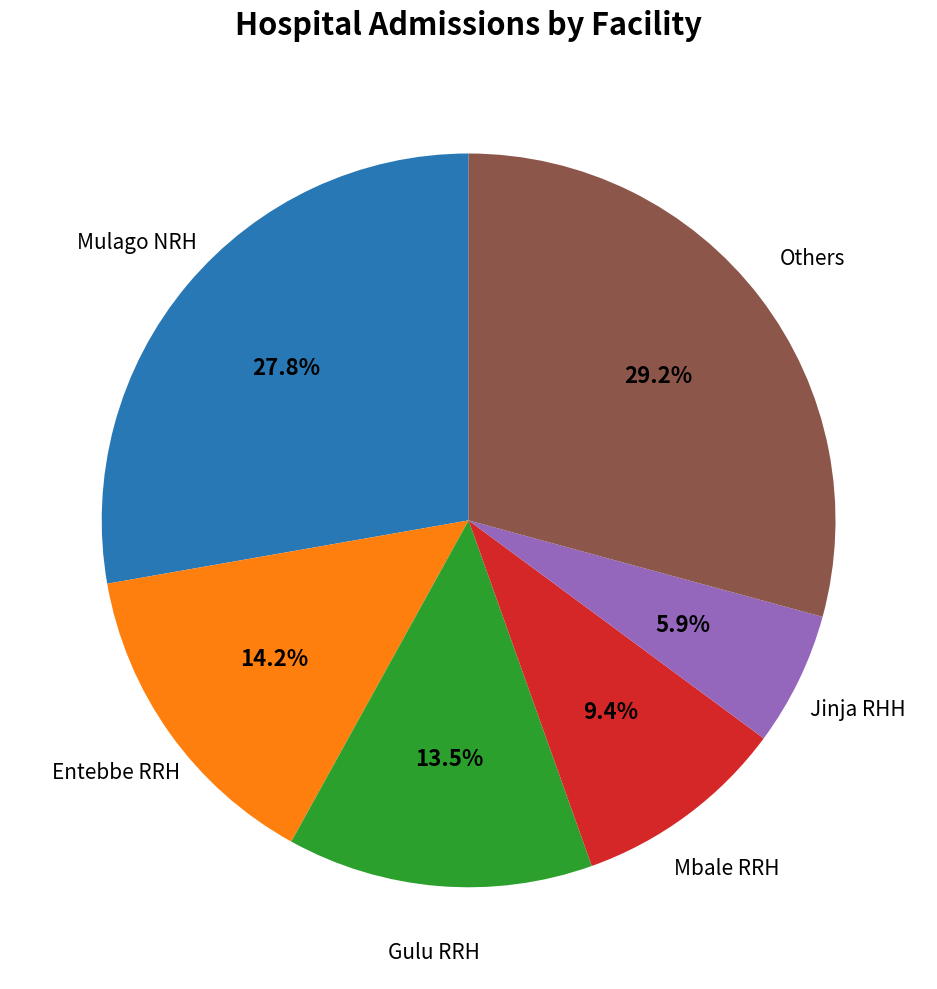

How many slices are in this pie chart?

6